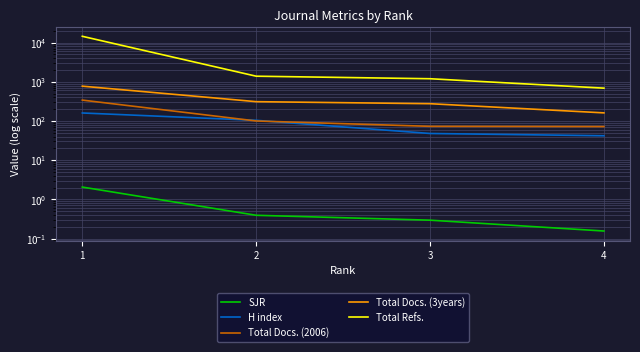

Is the value of H index at 1 greater than the value of Total Docs. (2006) at 2?

Yes